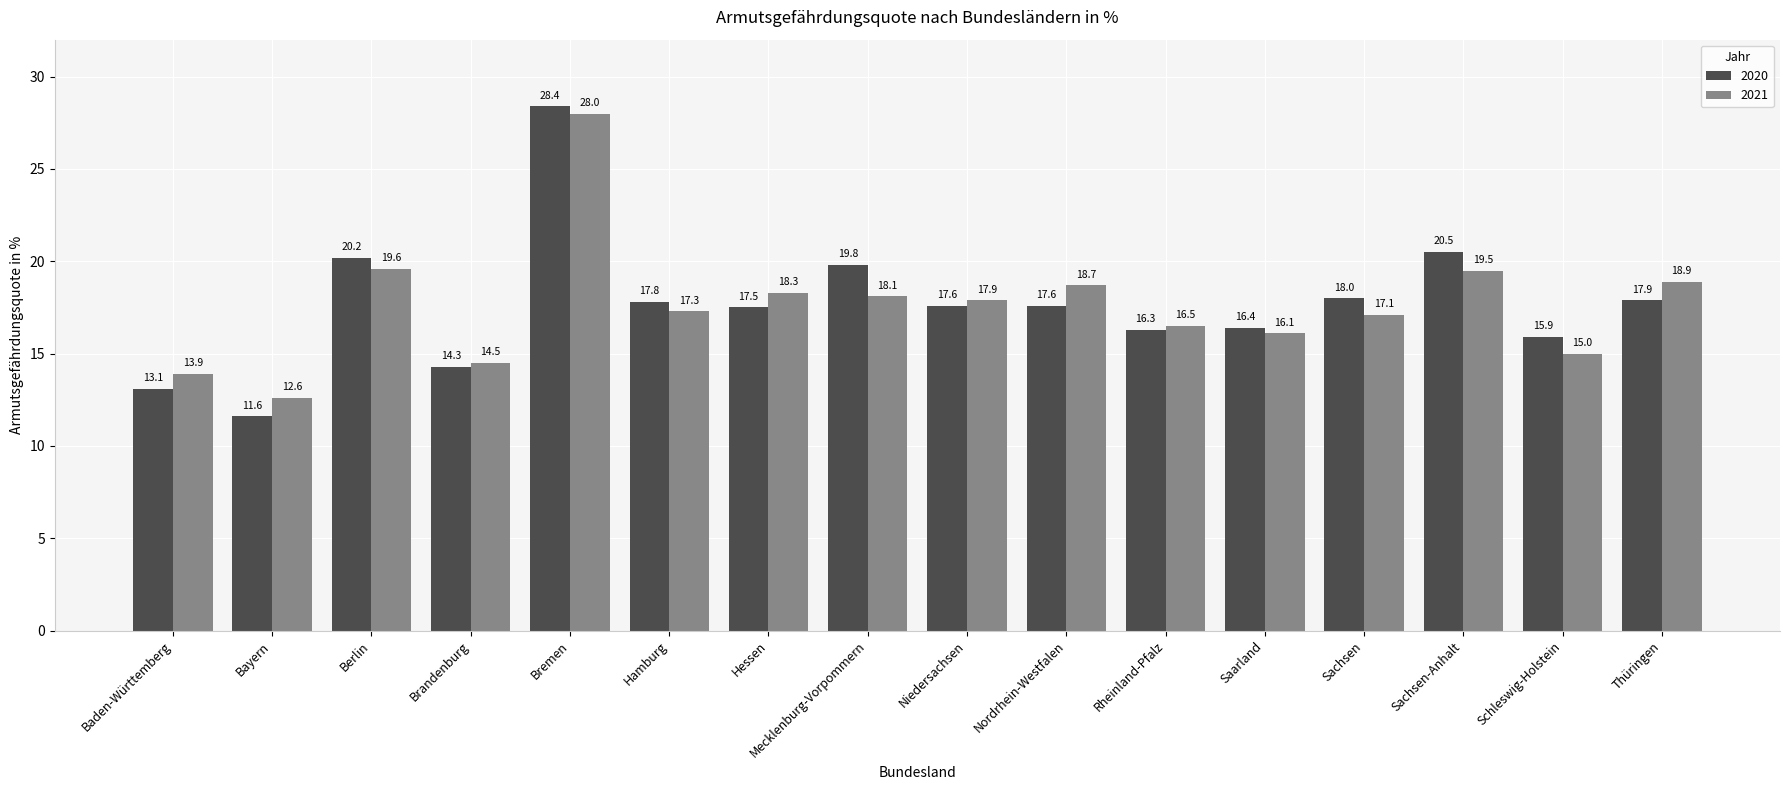

List the series in order of their peak value, lowest first.

2021, 2020